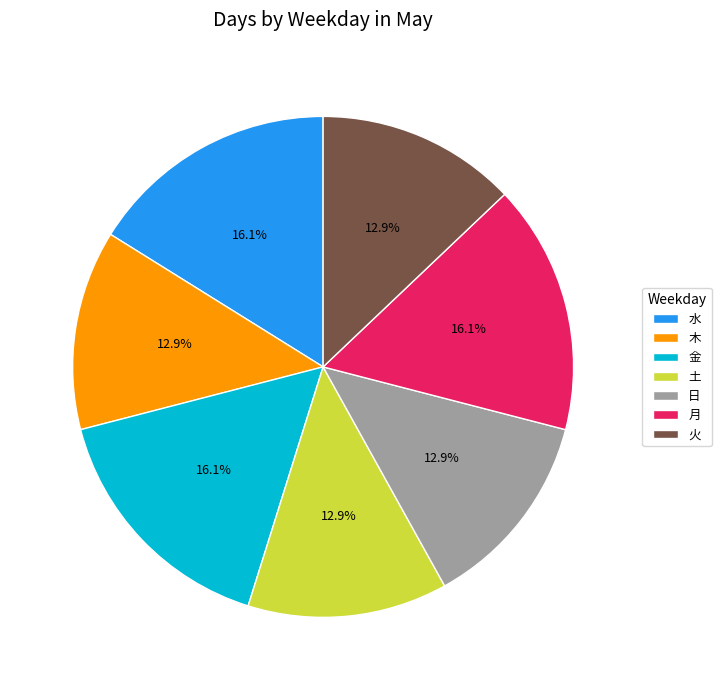

Is there any slice that represents more than half of the pie?

No